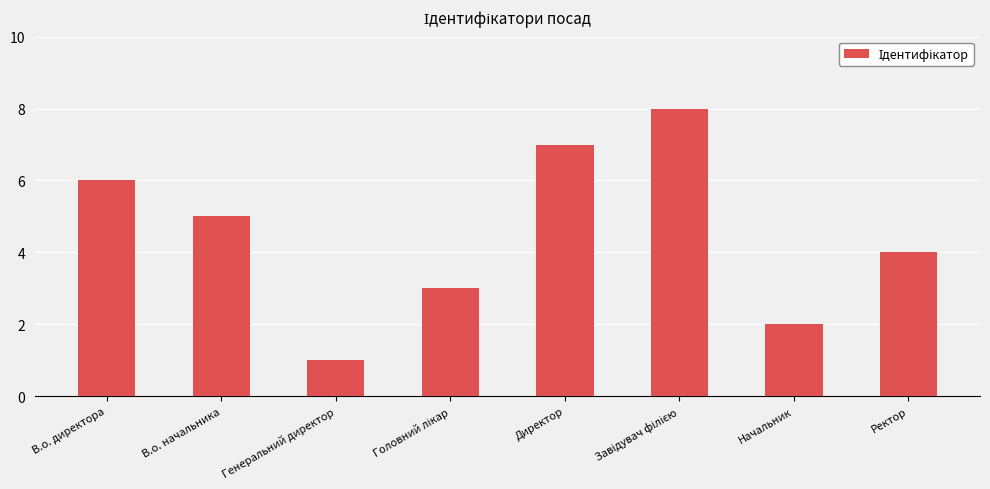

What is the smallest value displayed?

1